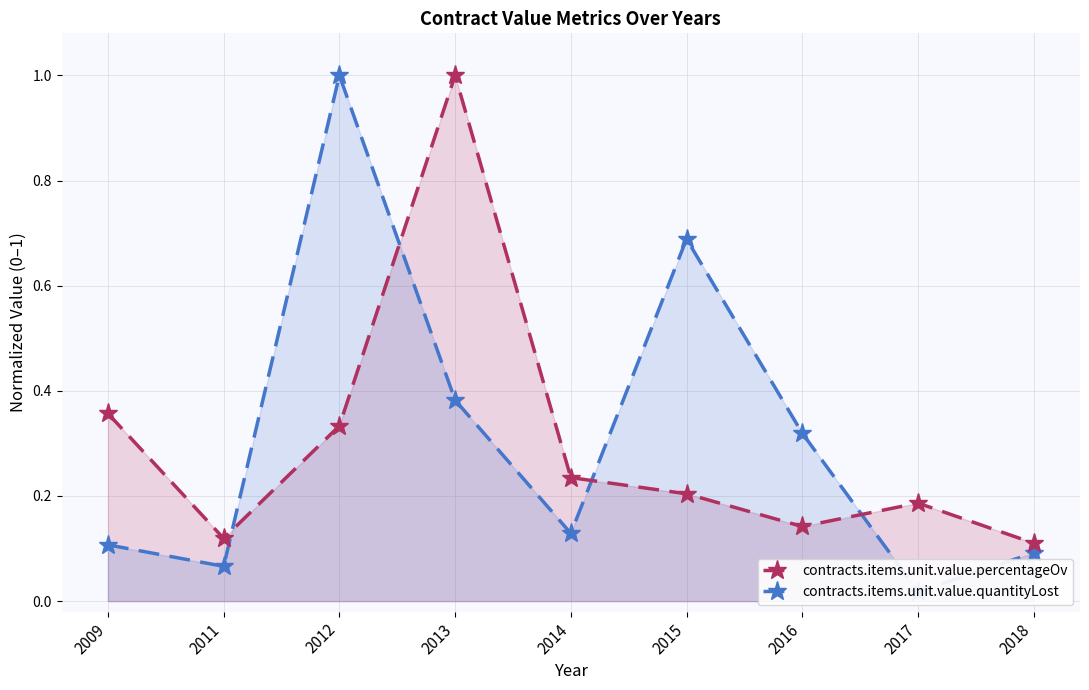

What is the sum of all contracts.items.unit.value.quantityLost values?

2.8